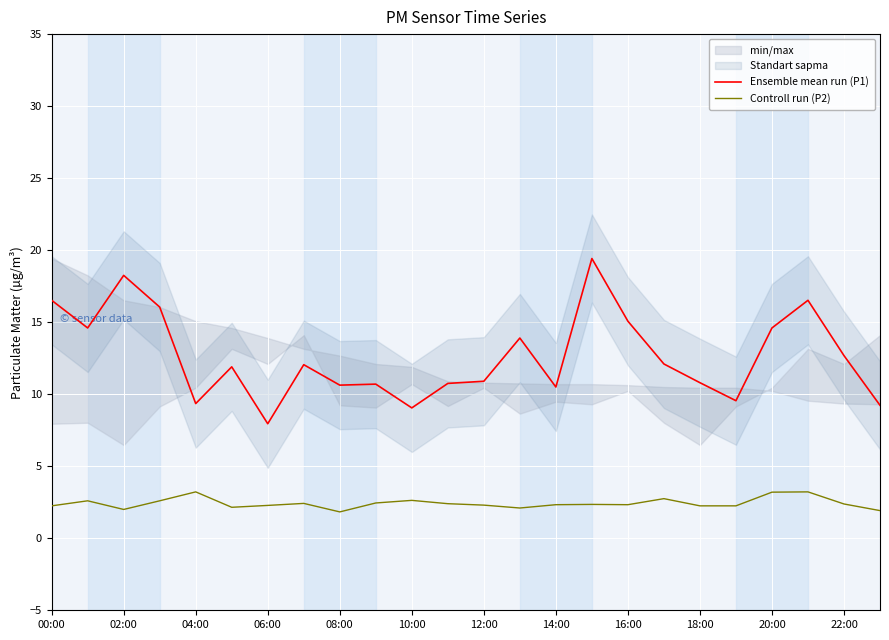

What is the difference between the maximum and minimum values in the Controll run (P2) series?

1.4